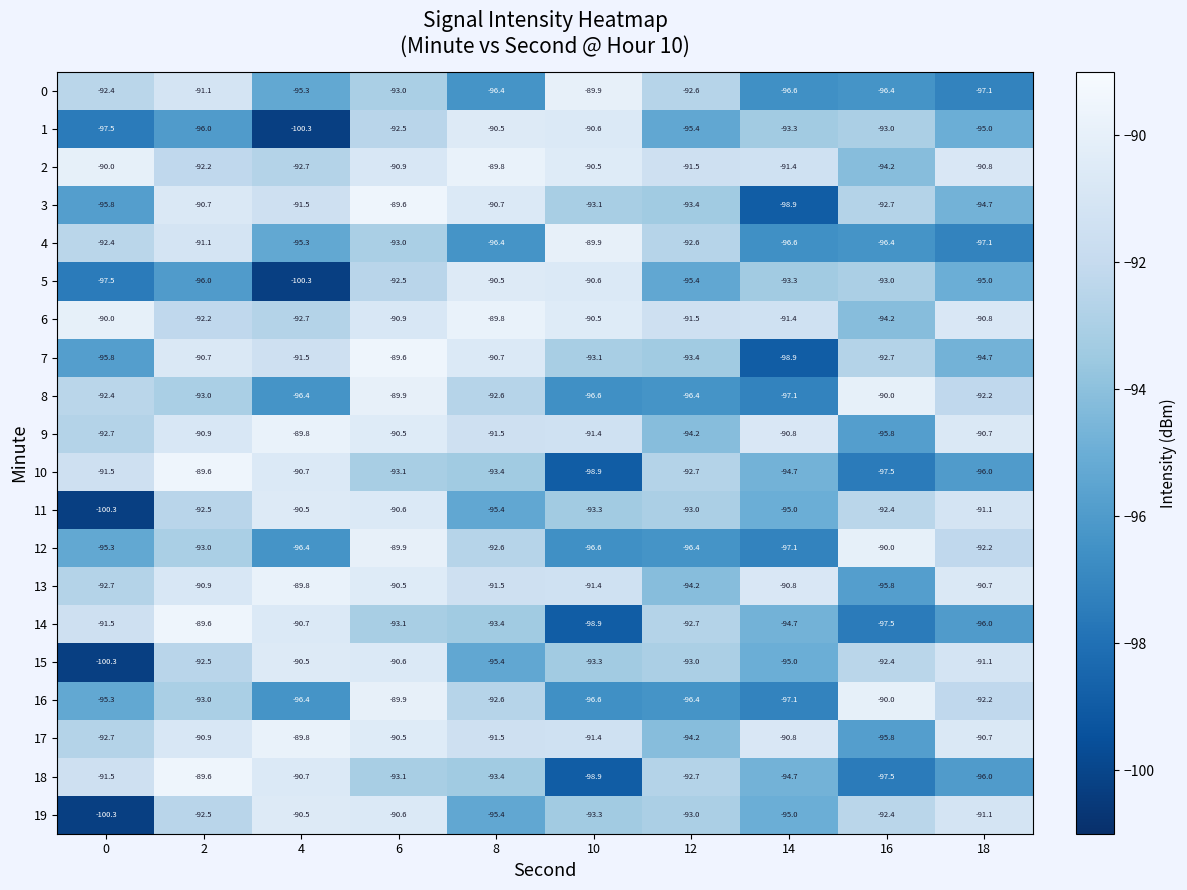

True or false: 18 has a value of -93.4 at 8.

True